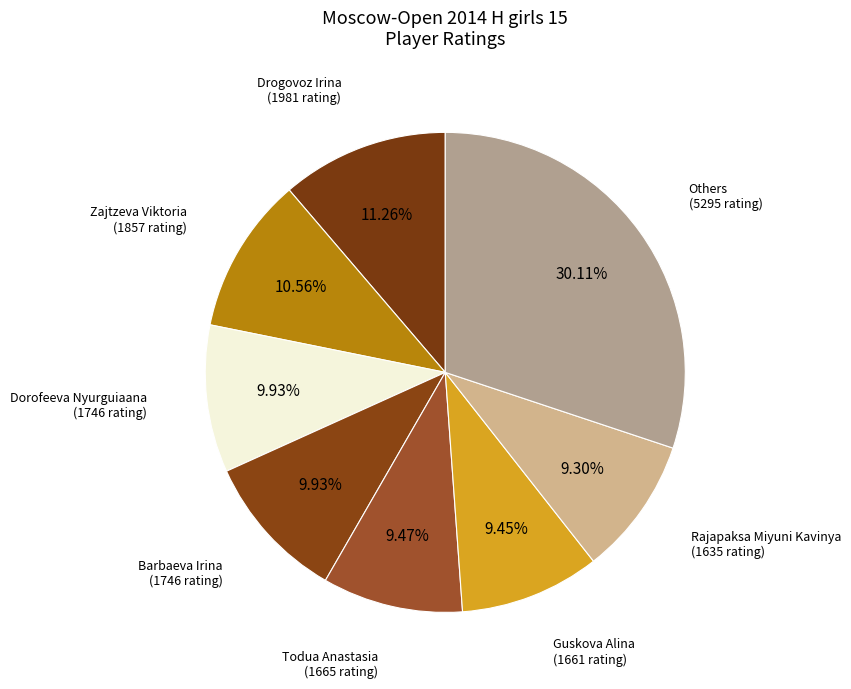

Count the number of slices in the pie.

8